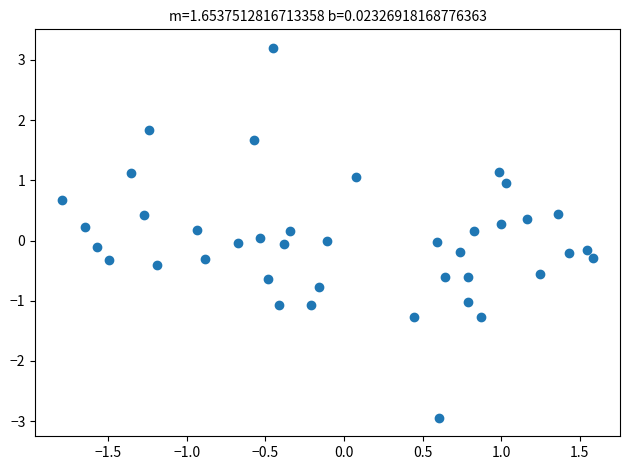

What is the range of X values (max minus min)?

3.4